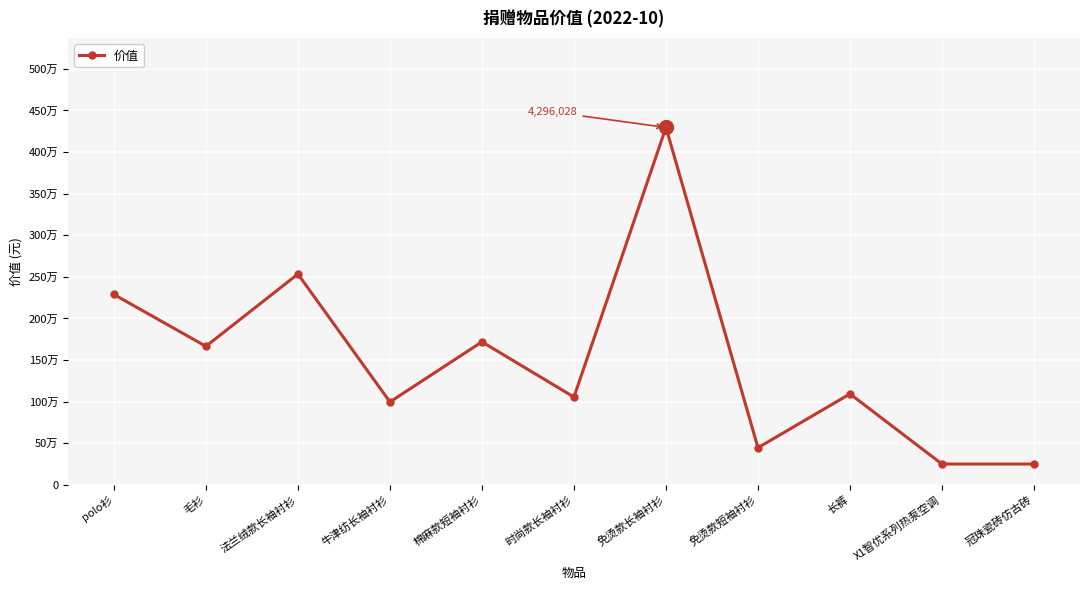

Is this an area chart (filled region under the line)?

No